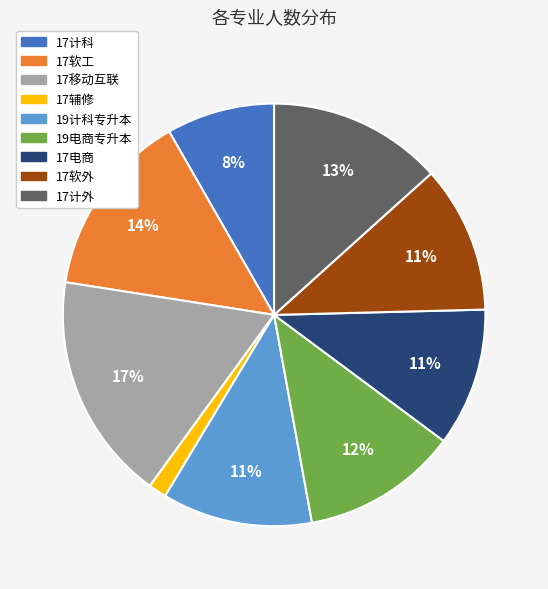

Which category has the smallest portion of the pie?

17辅修